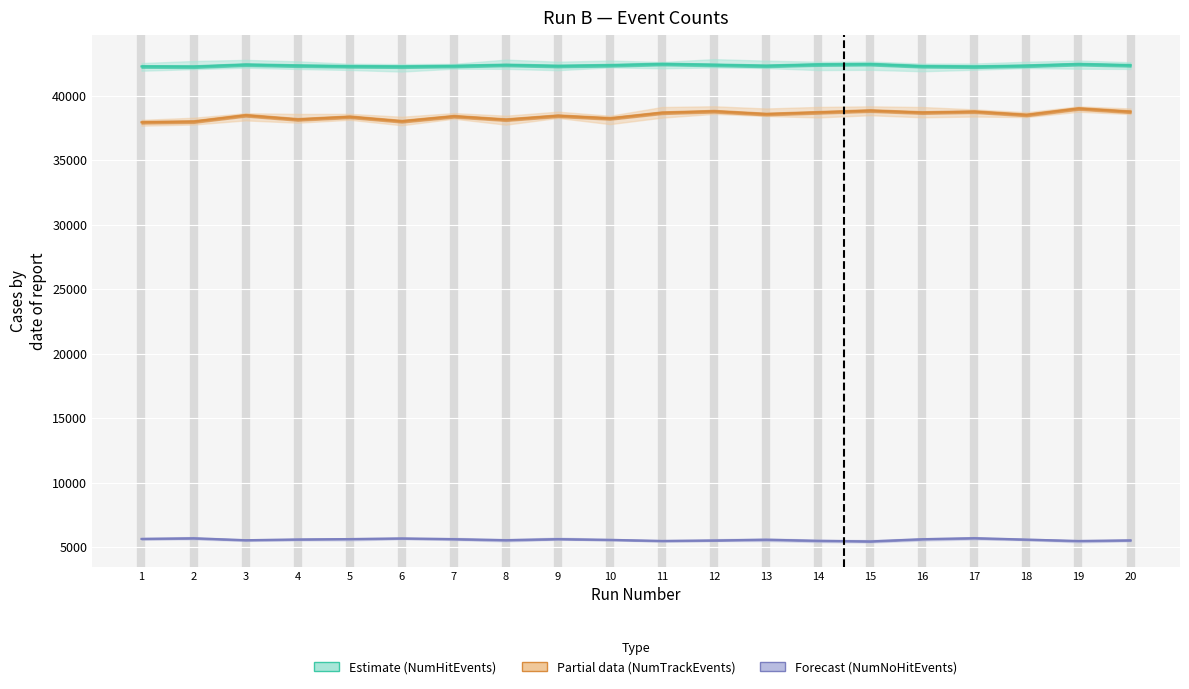

What is the difference between the maximum and second lowest values in the NumTrackEvents series?

1017